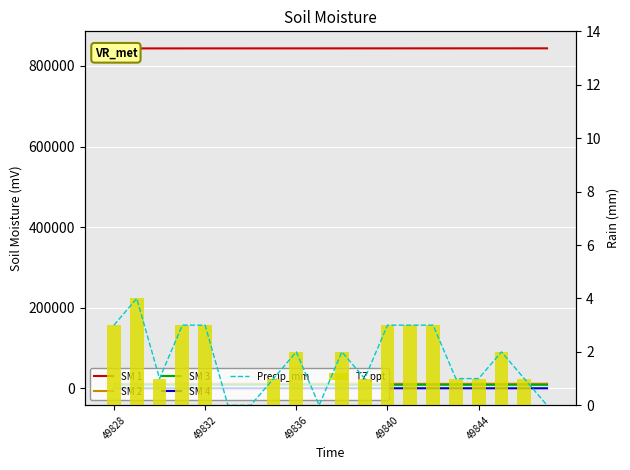

At which label does SM 3 reach its peak?

7